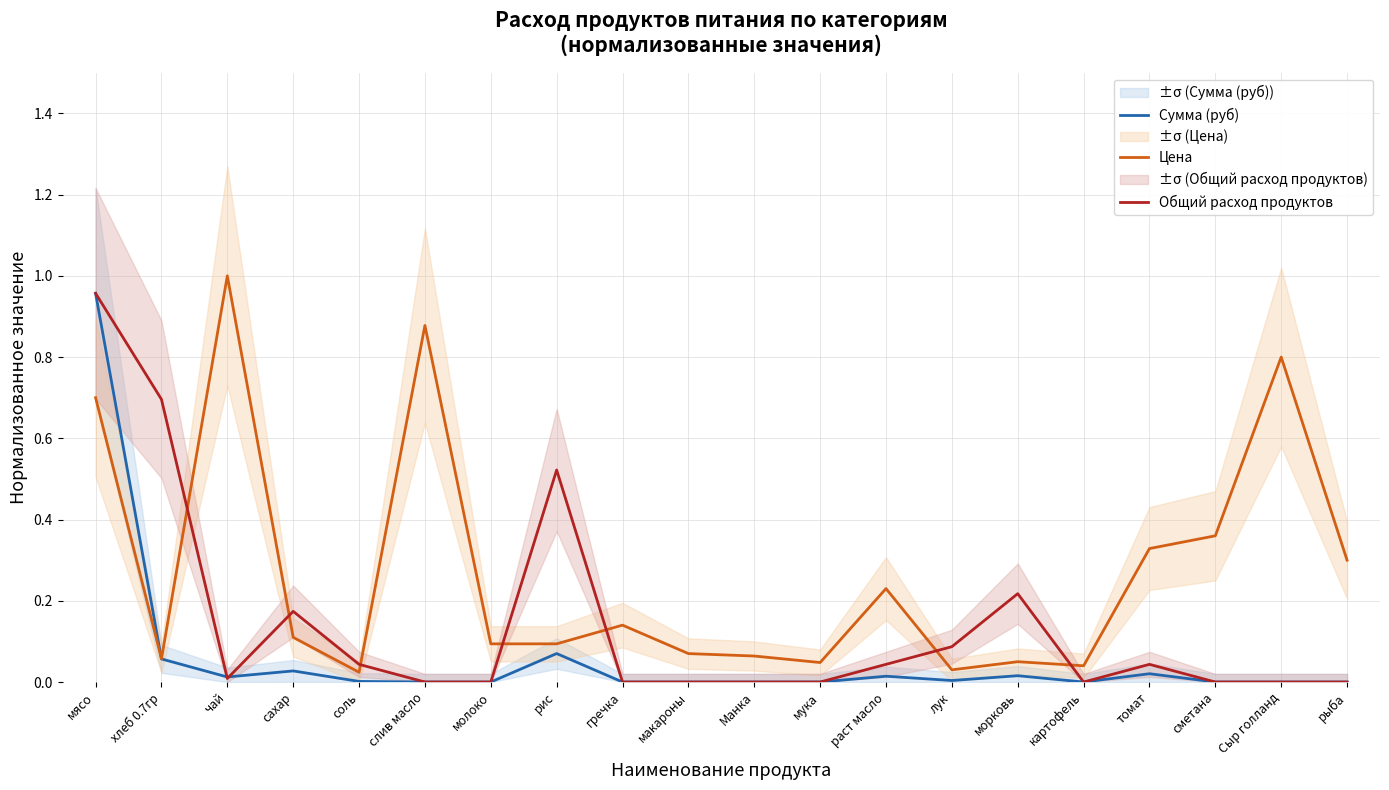

True or false: Цена has a value of 0.1 at молоко.

True